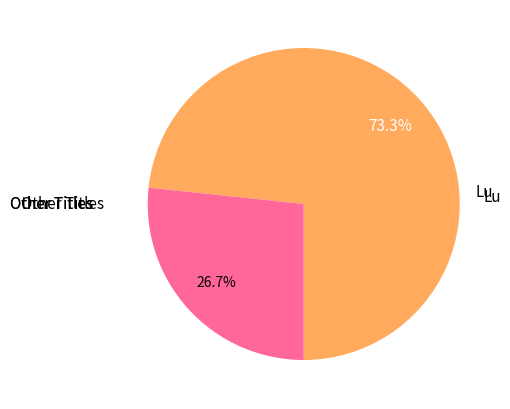

Is there any slice that represents more than half of the pie?

Yes